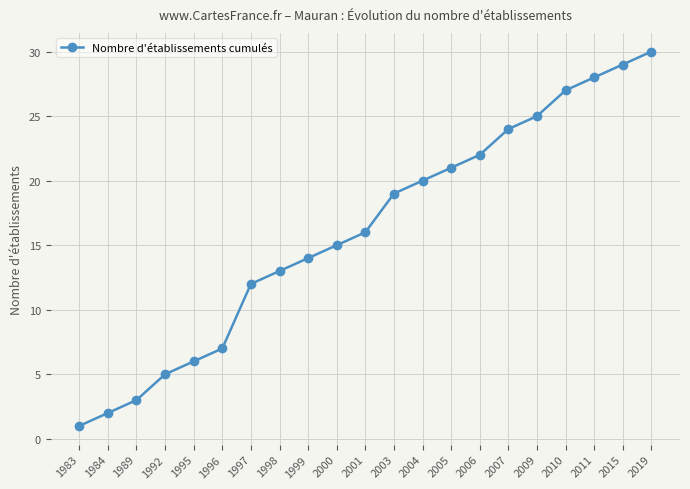

What is the average value?

16